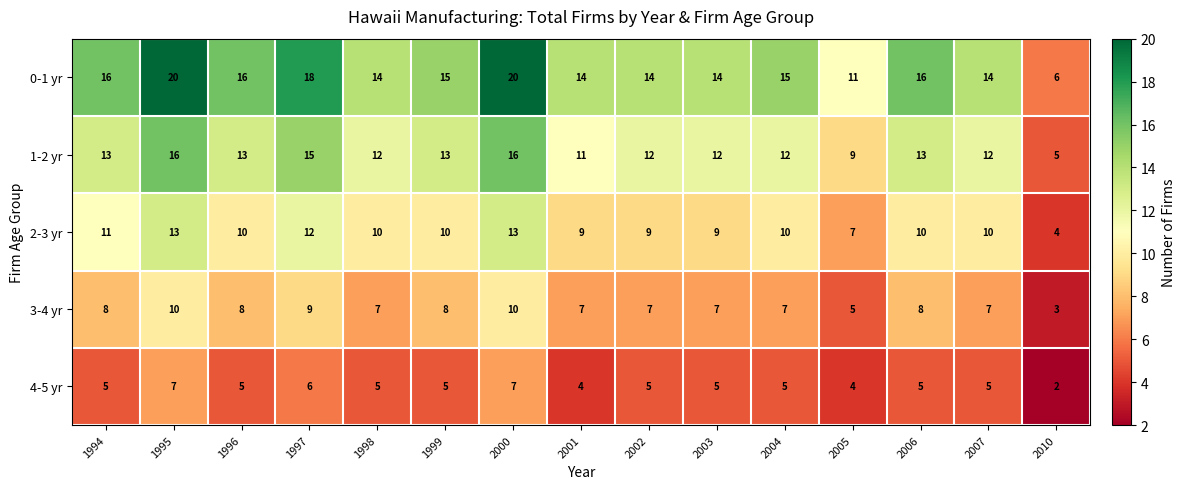

What is the spread (max minus min) of values at 2006?

11